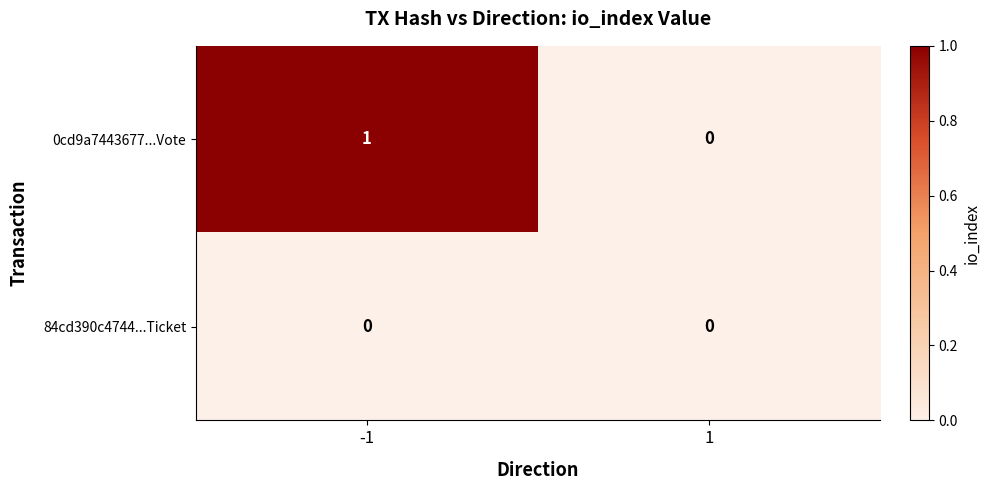

Rank the series by their maximum value, from lowest to highest.

84cd390c4744...Ticket, 0cd9a7443677...Vote